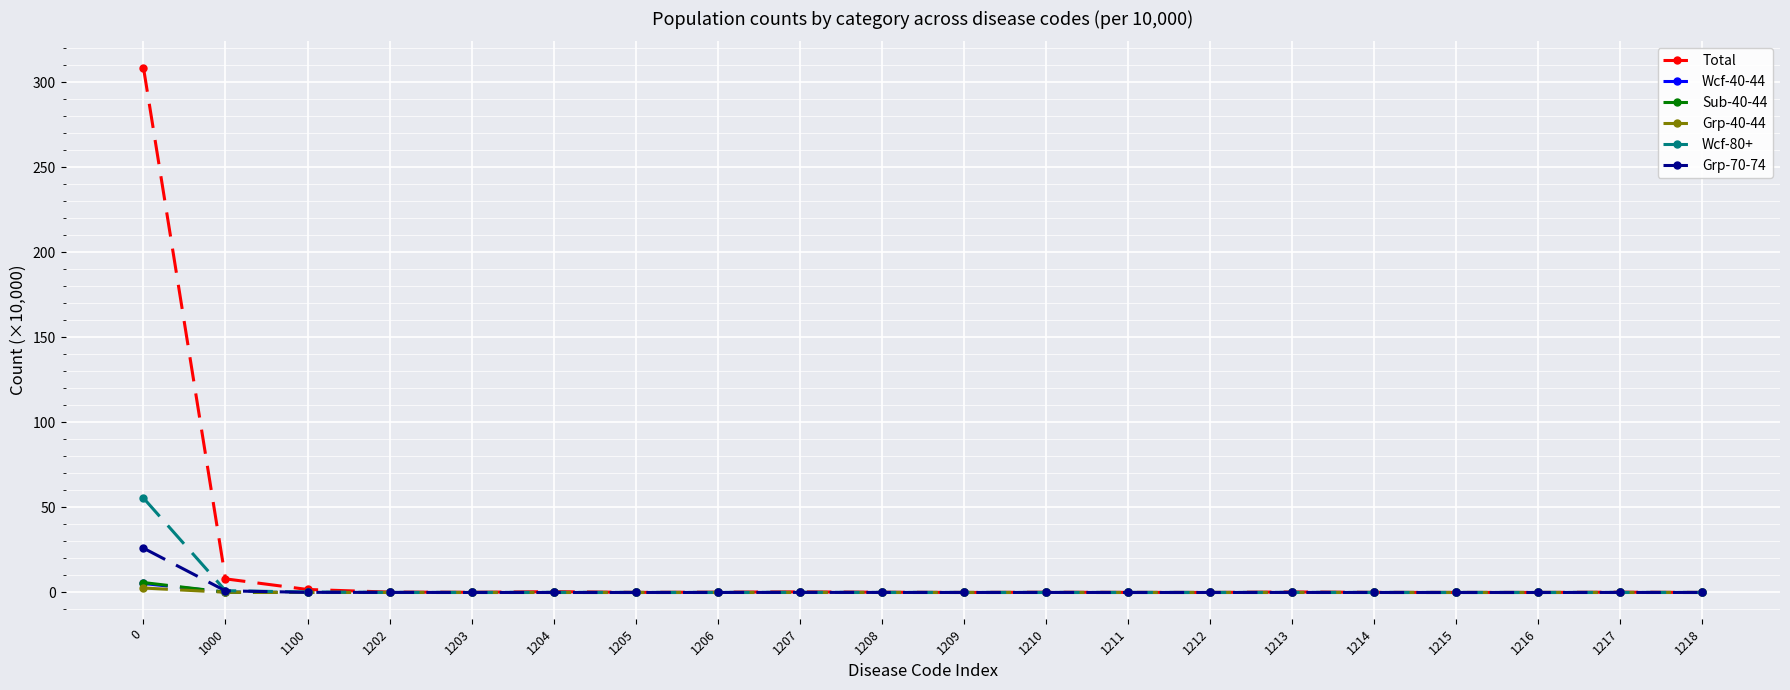

What are all the series names shown in the legend?

Total, Wcf-40-44, Sub-40-44, Grp-40-44, Wcf-80+, Grp-70-74